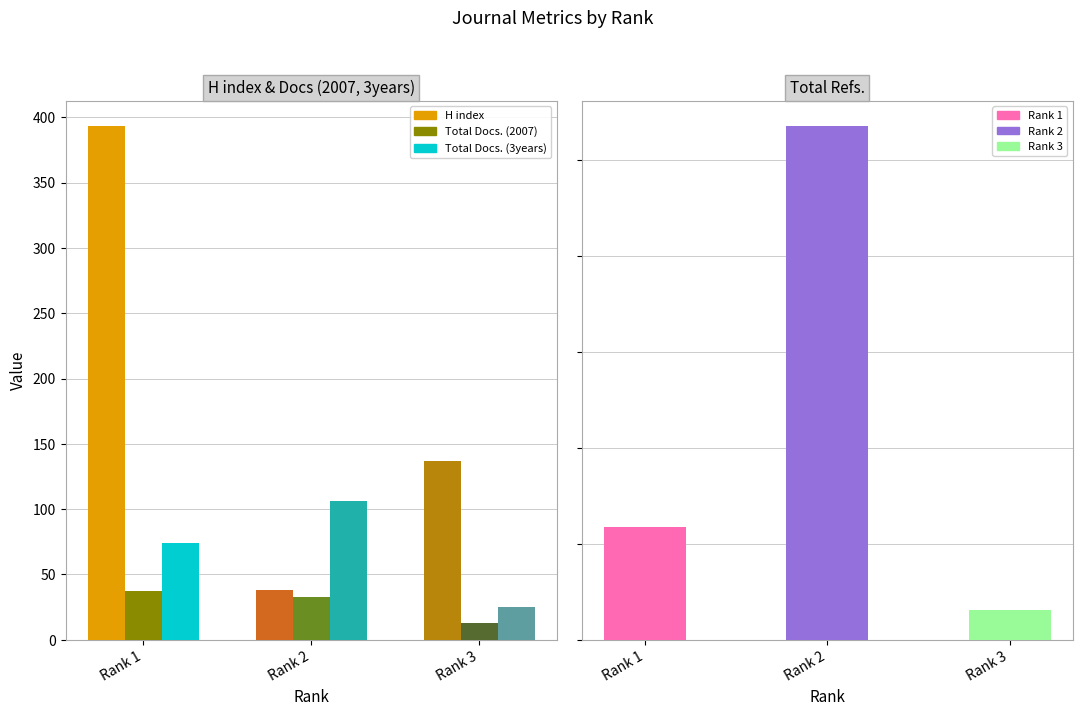

Count the number of categories in the chart.

3